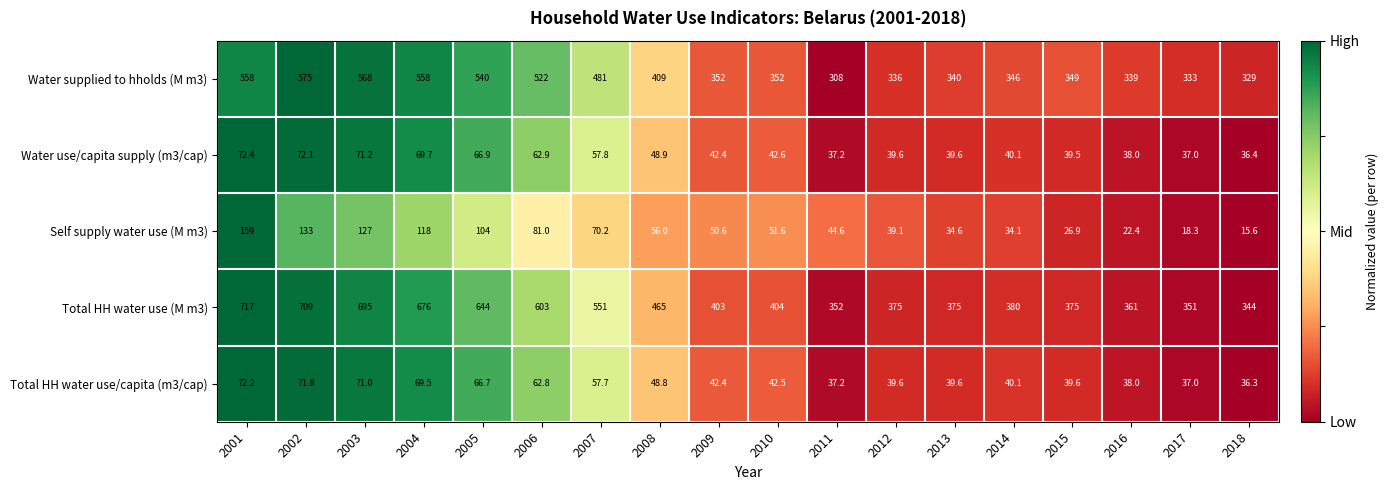

How many values in the Self supply water use (M m3) series exceed 51?

9